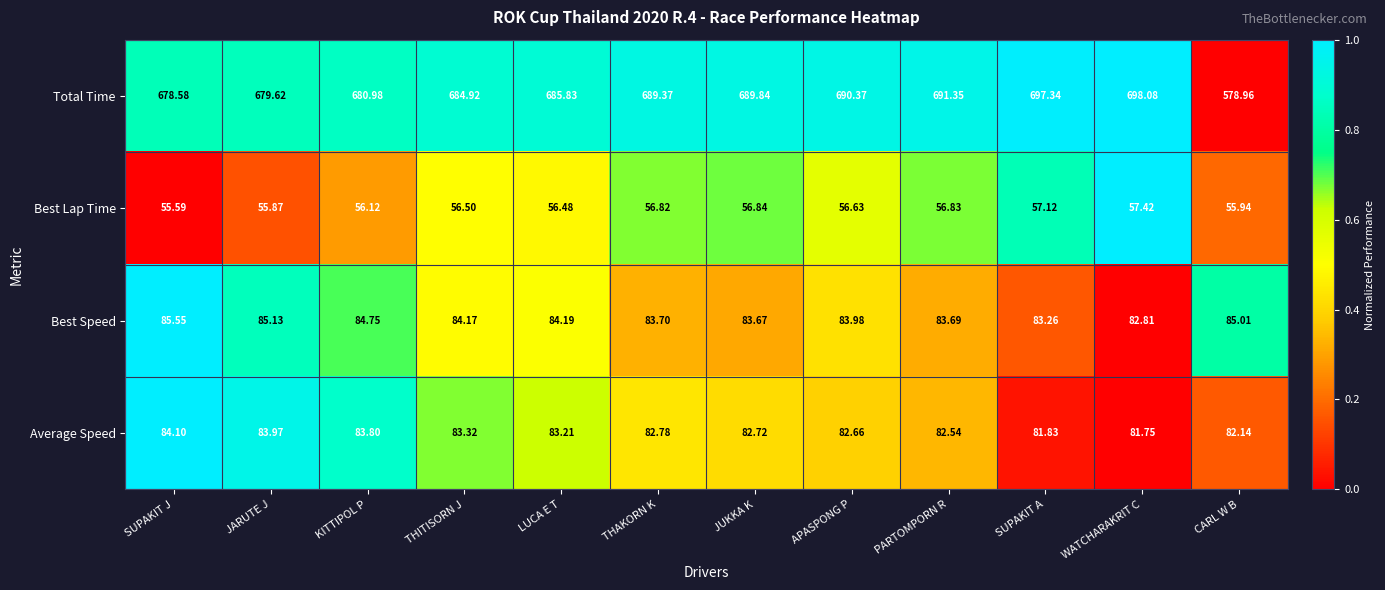

Which series has the widest spread of values?

Total Time